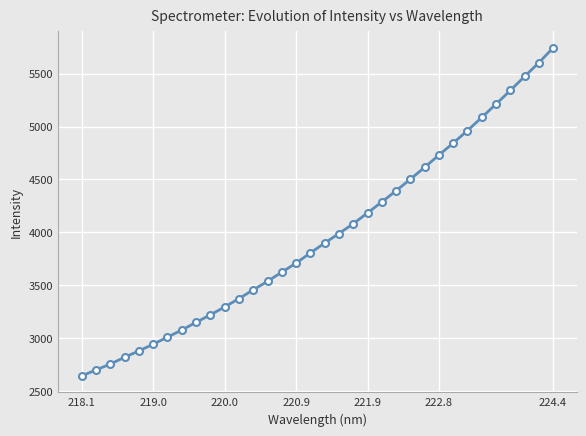

What is the smallest value displayed?

2641.9